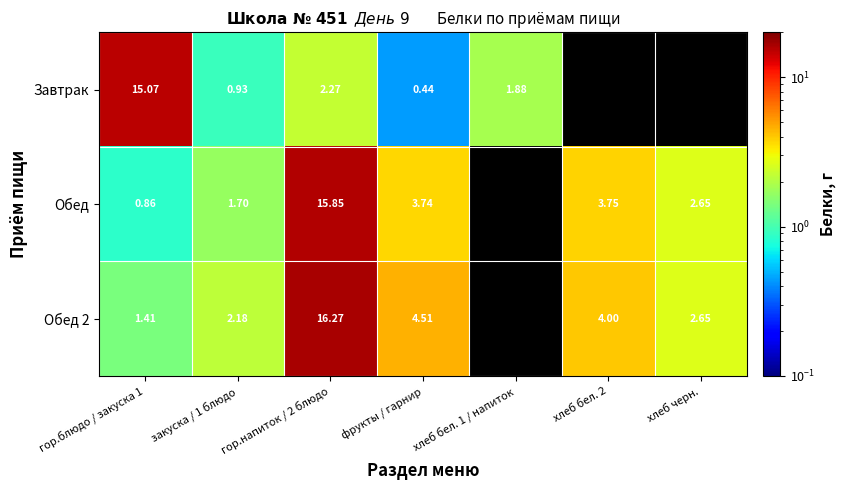

Is it true that Завтрак equals 0.7 at фрукты / гарнир?

False